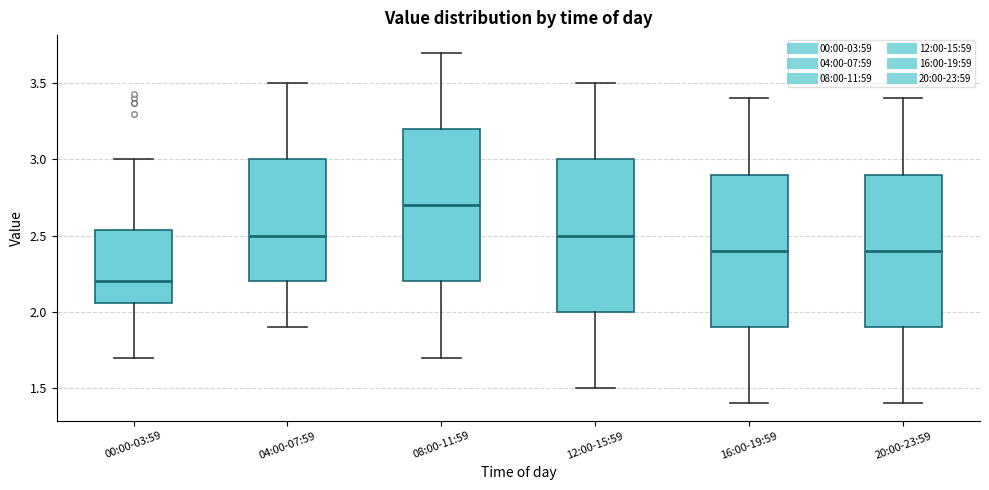

Which box's median line is the highest?

08:00-11:59